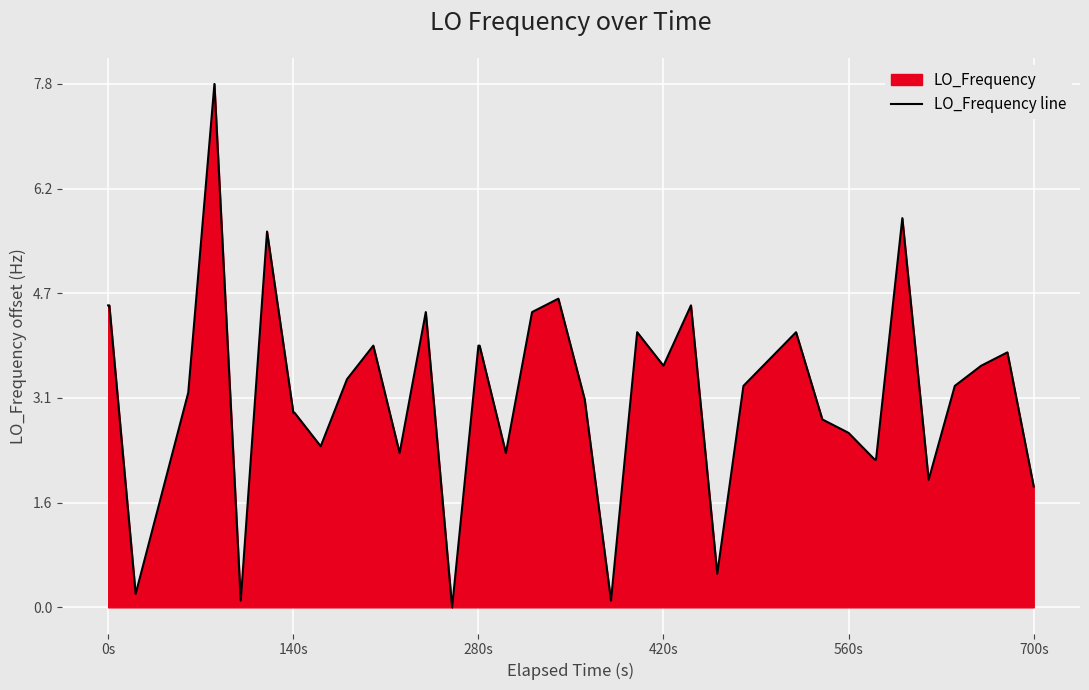

Count the number of data series in this chart.

1